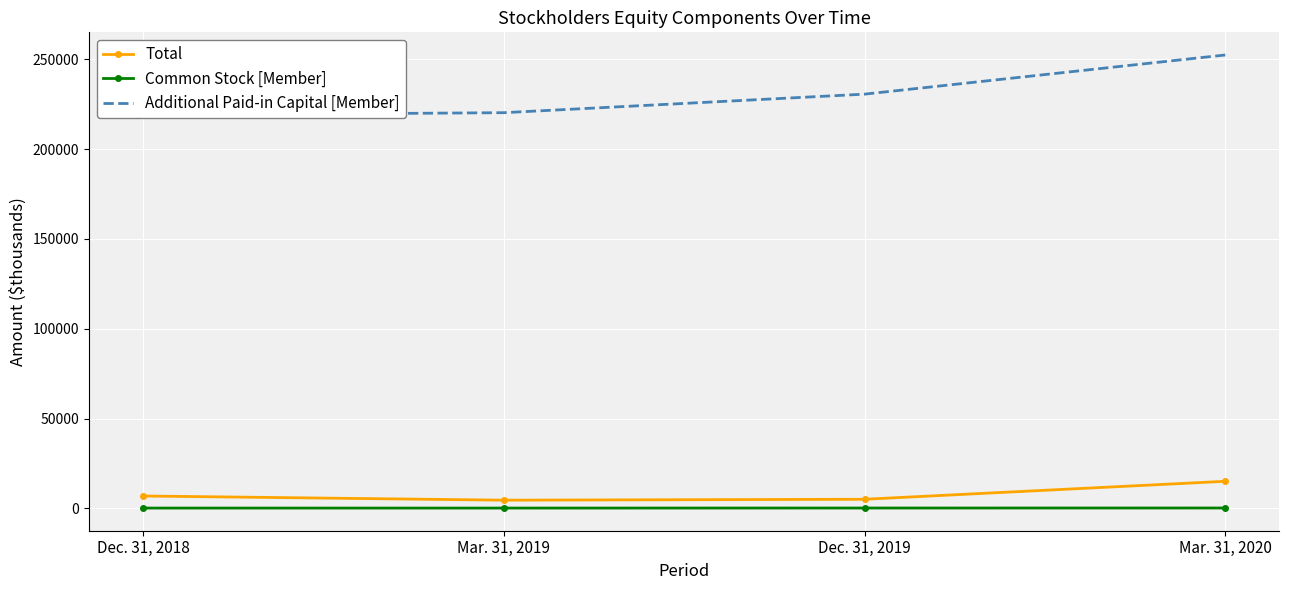

What is the sum of the Common Stock [Member] values at Dec. 31, 2018 and Dec. 31, 2019?

367